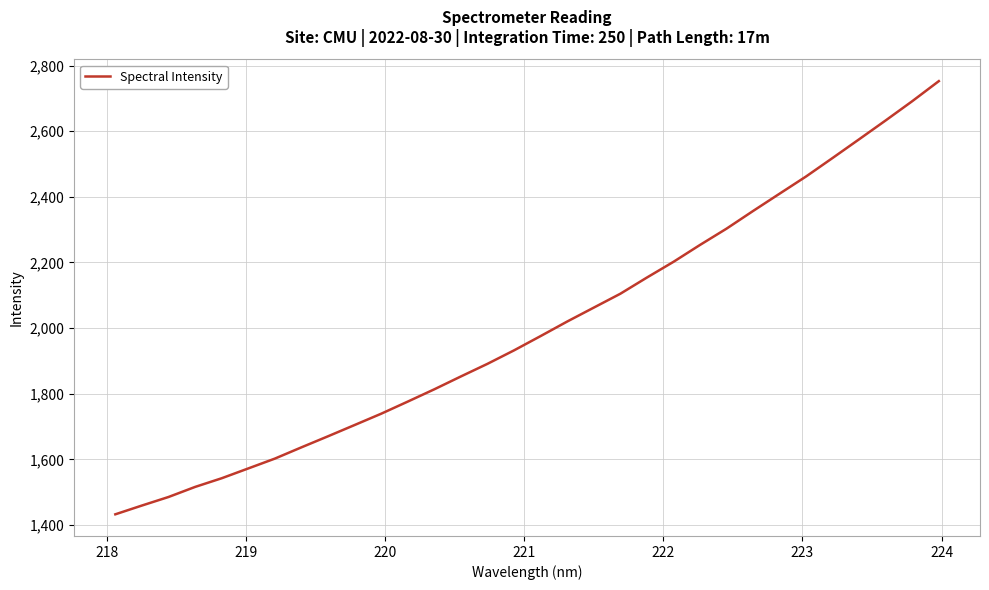

Count the number of categories in the chart.

32